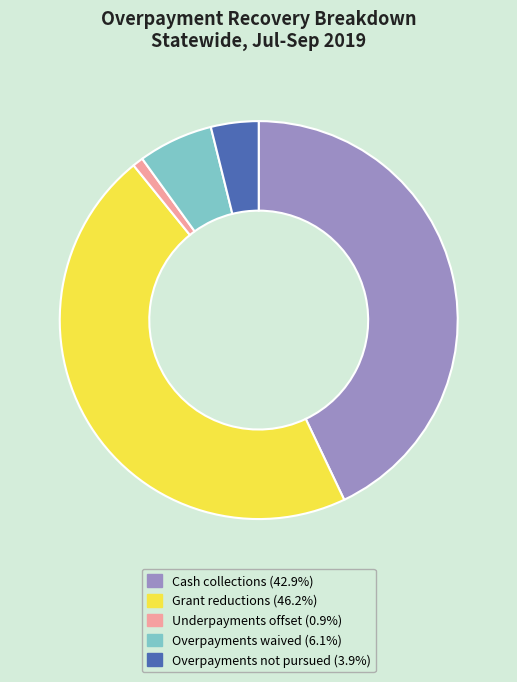

Does Overpayments waived account for over 50% of the chart?

No